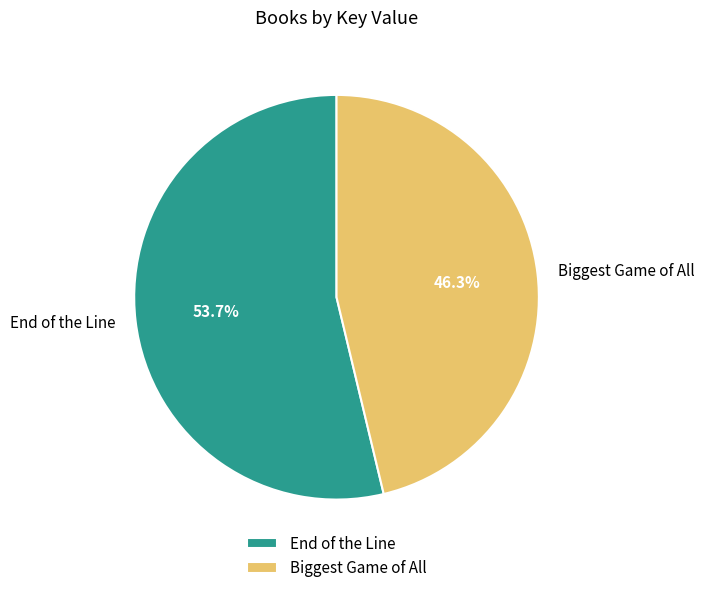

What is the smallest slice in the pie chart?

Biggest Game of All